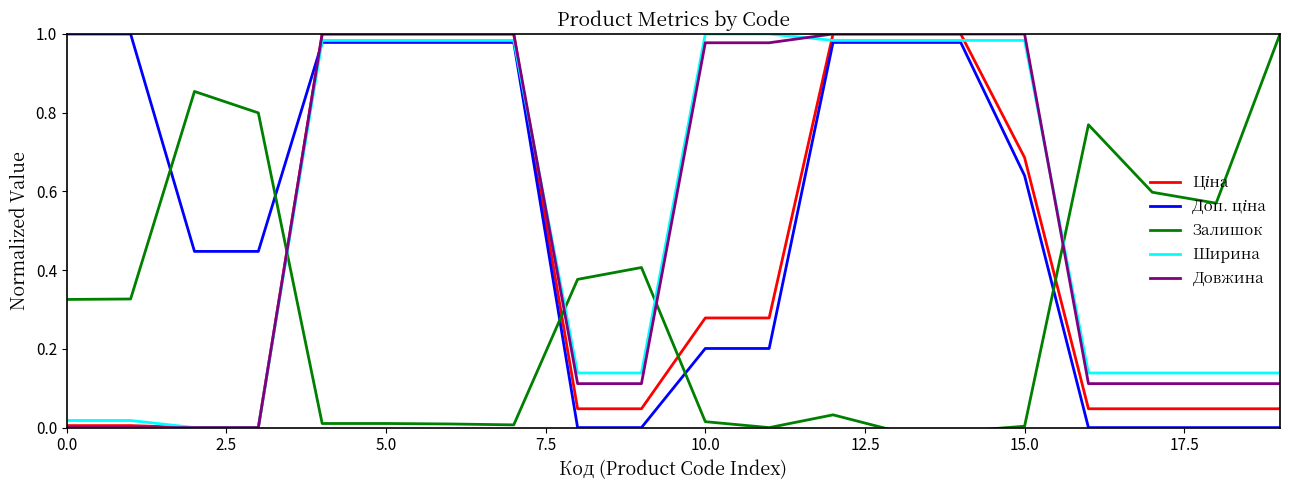

After their last crossing, which series has the higher values: Довжина or Залишок?

Залишок